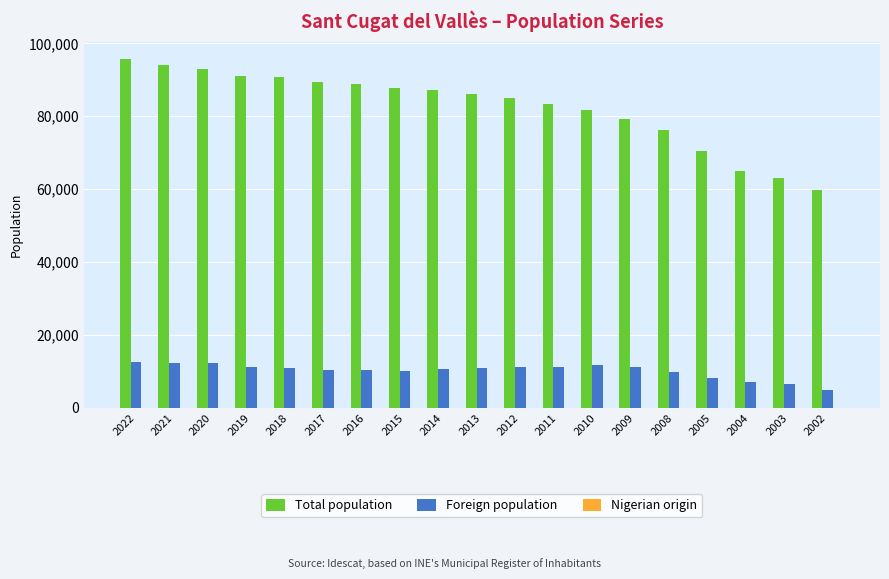

Is the value of Total population at 2017 greater than the value of Foreign population at 2012?

Yes